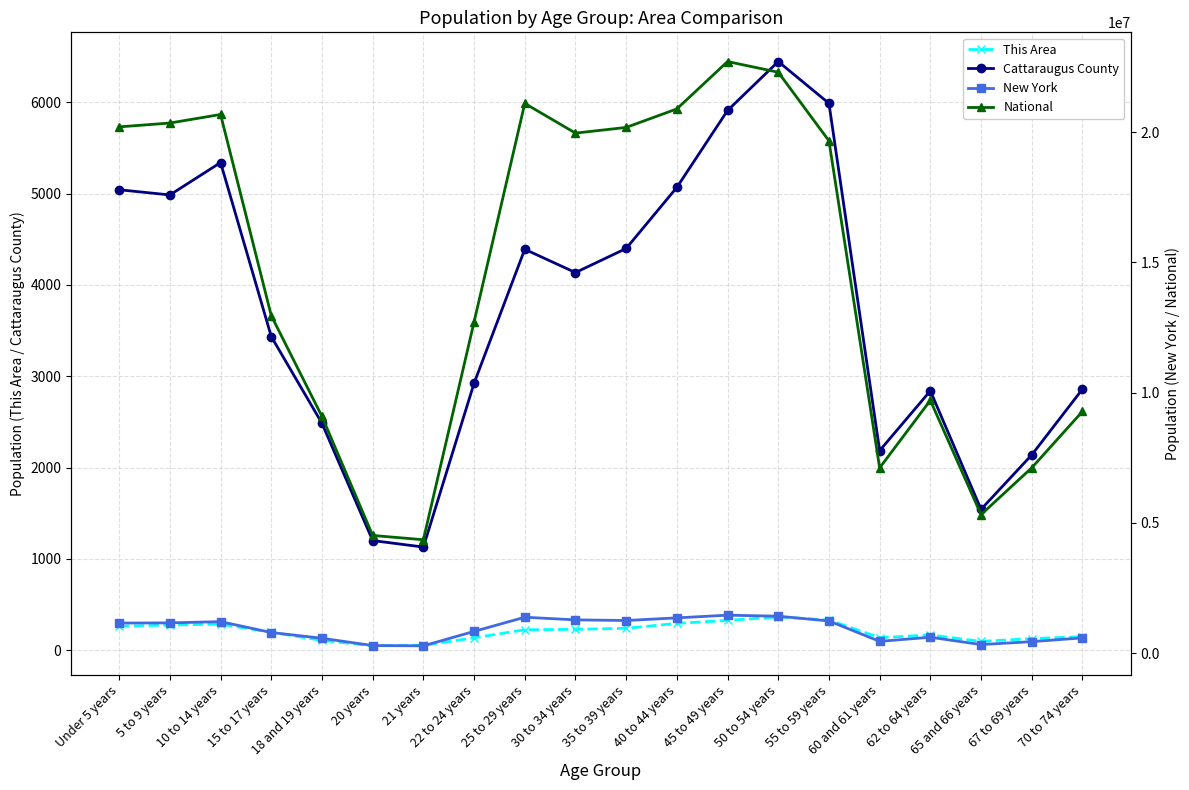

What is the lowest value of the Cattaraugus County series?

1129